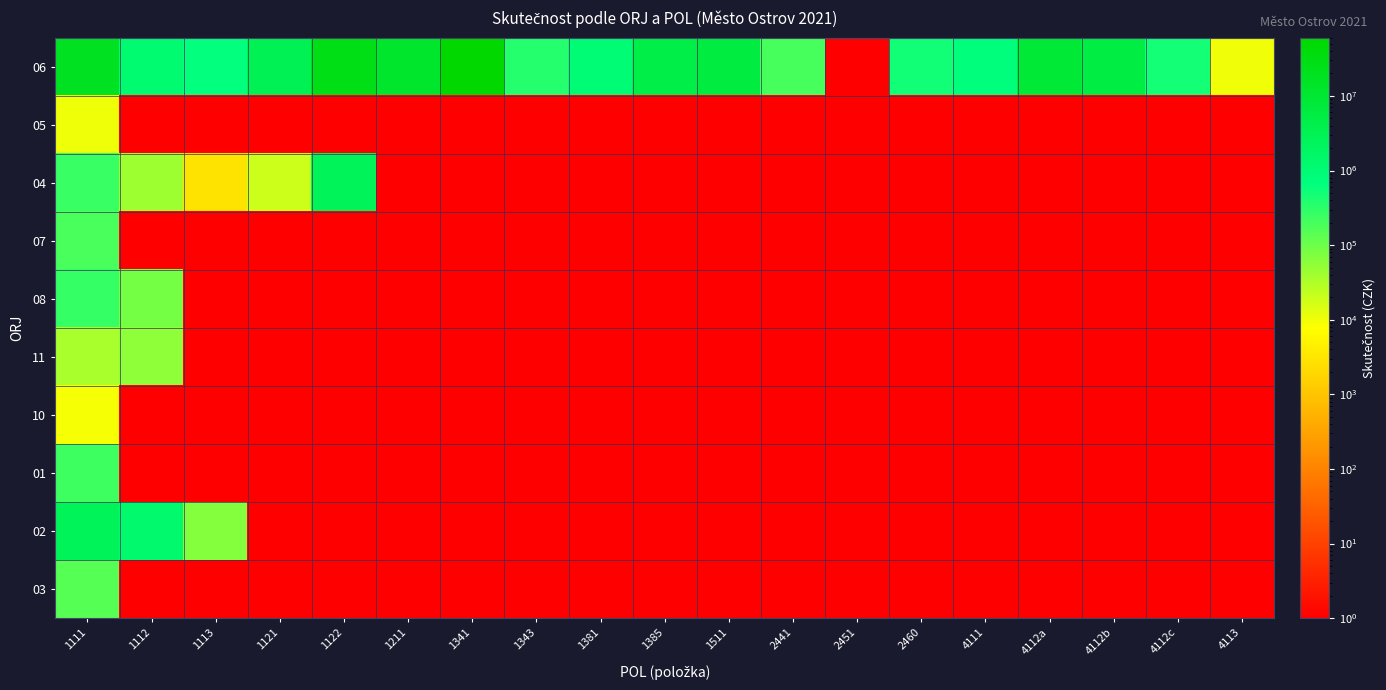

Reading right to left, extract all data points from this chart.

06: 4113=10000.0	4112c=488000.0	4112b=5390885.5	4112a=8265514.5	4111=712106.8	2460=507000.0	2451=1.0	2441=200000.0	1511=5904840.8	1385=4606259.2	1381=998650.4	1343=356099.0	1341=60300199.9	1211=12432460.0	1122=26828206.8	1121=3138819.7	1113=656272.4	1112=1148056.8	1111=18099913.5
05: 4113=1.0	4112c=1.0	4112b=1.0	4112a=1.0	4111=1.0	2460=1.0	2451=1.0	2441=1.0	1511=1.0	1385=1.0	1381=1.0	1343=1.0	1341=1.0	1211=1.0	1122=1.0	1121=1.0	1113=1.0	1112=1.0	1111=10520.0
04: 4113=1.0	4112c=1.0	4112b=1.0	4112a=1.0	4111=1.0	2460=1.0	2451=1.0	2441=1.0	1511=1.0	1385=1.0	1381=1.0	1343=1.0	1341=1.0	1211=1.0	1122=2503312.0	1121=19000.0	1113=3000.0	1112=42000.0	1111=249100.0
07: 4113=1.0	4112c=1.0	4112b=1.0	4112a=1.0	4111=1.0	2460=1.0	2451=1.0	2441=1.0	1511=1.0	1385=1.0	1381=1.0	1343=1.0	1341=1.0	1211=1.0	1122=1.0	1121=1.0	1113=1.0	1112=1.0	1111=188850.0
08: 4113=1.0	4112c=1.0	4112b=1.0	4112a=1.0	4111=1.0	2460=1.0	2451=1.0	2441=1.0	1511=1.0	1385=1.0	1381=1.0	1343=1.0	1341=1.0	1211=1.0	1122=1.0	1121=1.0	1113=1.0	1112=88610.0	1111=268760.0
11: 4113=1.0	4112c=1.0	4112b=1.0	4112a=1.0	4111=1.0	2460=1.0	2451=1.0	2441=1.0	1511=1.0	1385=1.0	1381=1.0	1343=1.0	1341=1.0	1211=1.0	1122=1.0	1121=1.0	1113=1.0	1112=57000.0	1111=35602.0
10: 4113=1.0	4112c=1.0	4112b=1.0	4112a=1.0	4111=1.0	2460=1.0	2451=1.0	2441=1.0	1511=1.0	1385=1.0	1381=1.0	1343=1.0	1341=1.0	1211=1.0	1122=1.0	1121=1.0	1113=1.0	1112=1.0	1111=9000.0
01: 4113=1.0	4112c=1.0	4112b=1.0	4112a=1.0	4111=1.0	2460=1.0	2451=1.0	2441=1.0	1511=1.0	1385=1.0	1381=1.0	1343=1.0	1341=1.0	1211=1.0	1122=1.0	1121=1.0	1113=1.0	1112=1.0	1111=229900.0
02: 4113=1.0	4112c=1.0	4112b=1.0	4112a=1.0	4111=1.0	2460=1.0	2451=1.0	2441=1.0	1511=1.0	1385=1.0	1381=1.0	1343=1.0	1341=1.0	1211=1.0	1122=1.0	1121=1.0	1113=66900.0	1112=1251349.0	1111=2573750.0
03: 4113=1.0	4112c=1.0	4112b=1.0	4112a=1.0	4111=1.0	2460=1.0	2451=1.0	2441=1.0	1511=1.0	1385=1.0	1381=1.0	1343=1.0	1341=1.0	1211=1.0	1122=1.0	1121=1.0	1113=1.0	1112=1.0	1111=150000.0